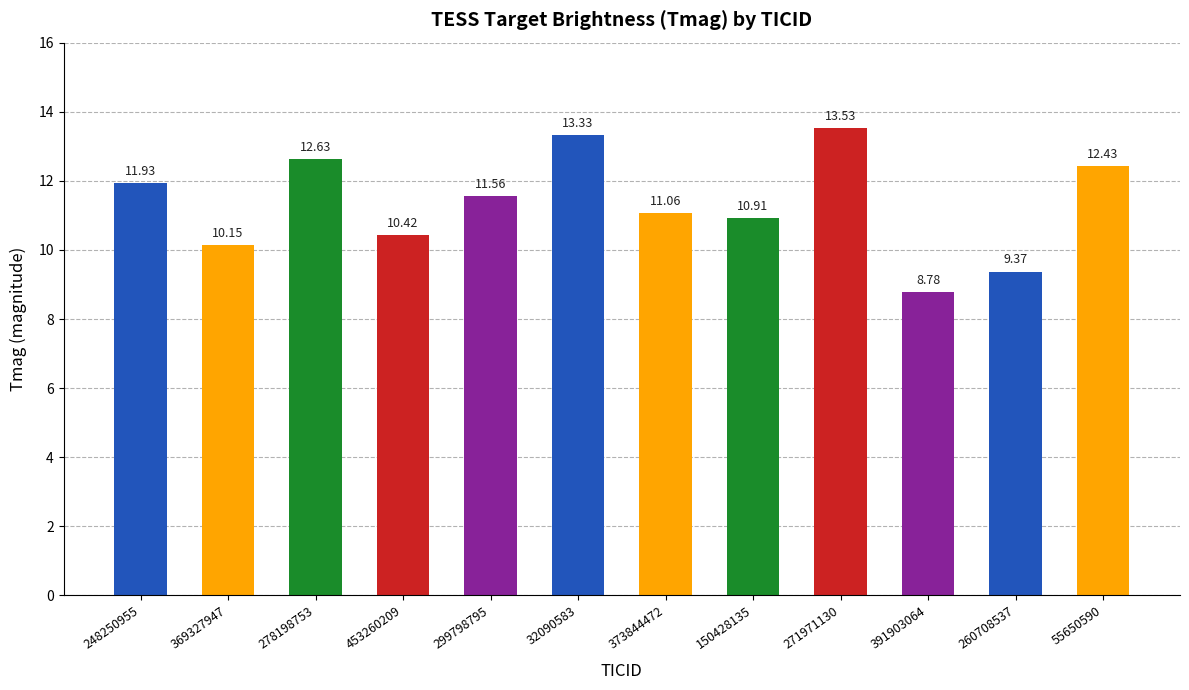

Reading left to right, list all the values displayed in this chart.

248250955=11.9	369327947=10.2	278198753=12.6	453260209=10.4	299798795=11.6	32090583=13.3	373844472=11.1	150428135=10.9	271971130=13.5	391903064=8.8	260708537=9.4	55650590=12.4